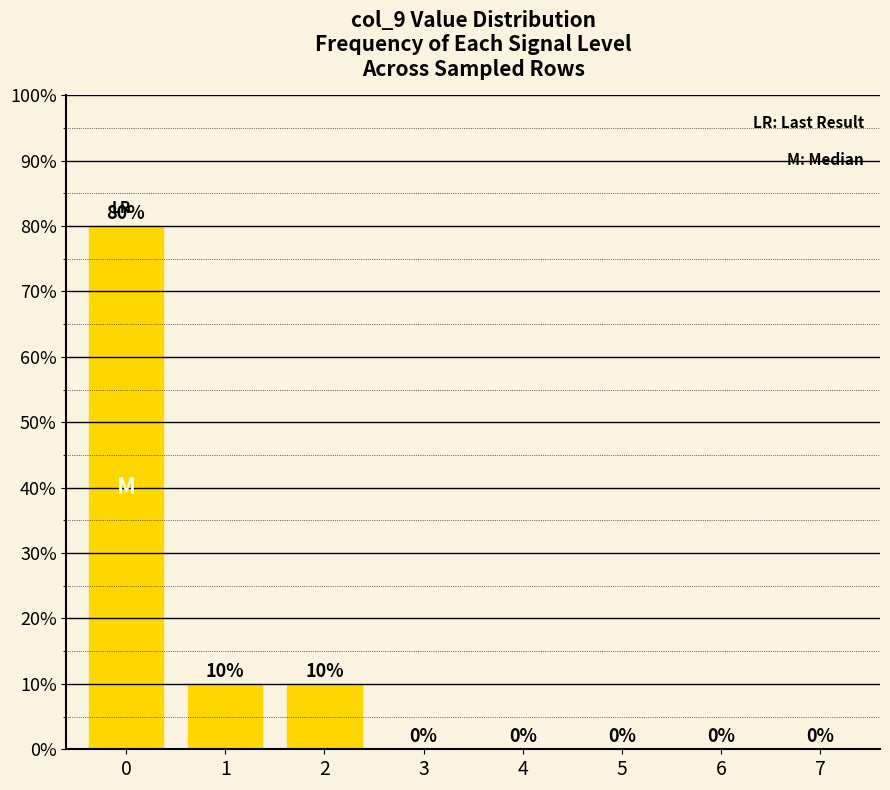

What is the sum of all values?

100